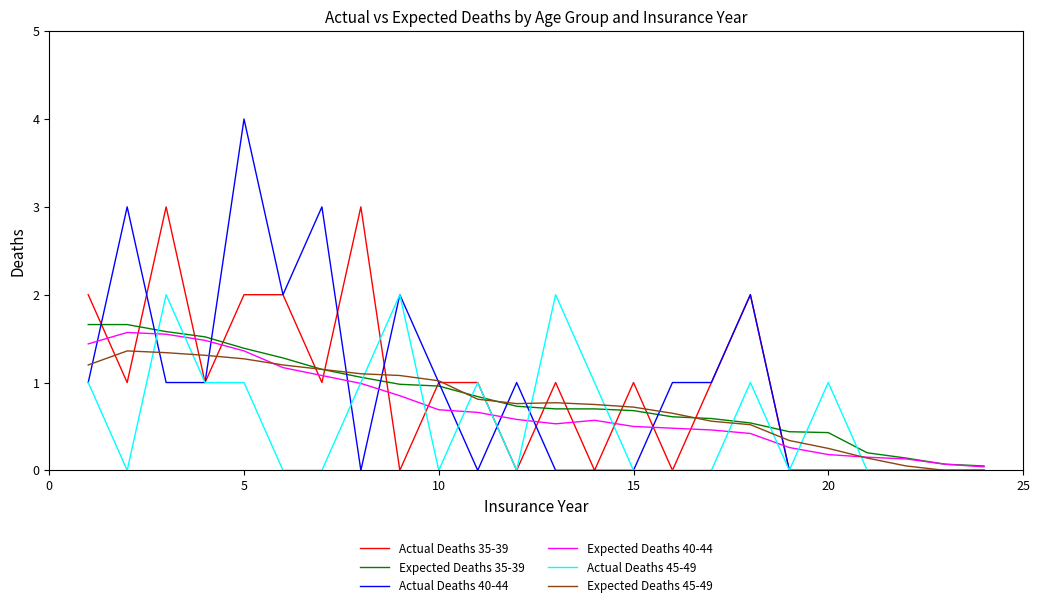

What is the maximum value for Actual Deaths 40-44?

4.0